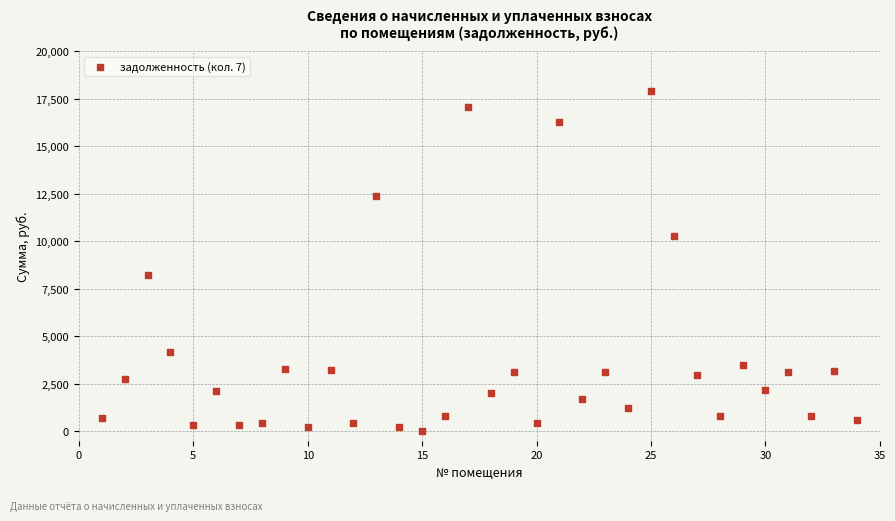

What Y value in the scatter plot is closest to 8942?

8198.0